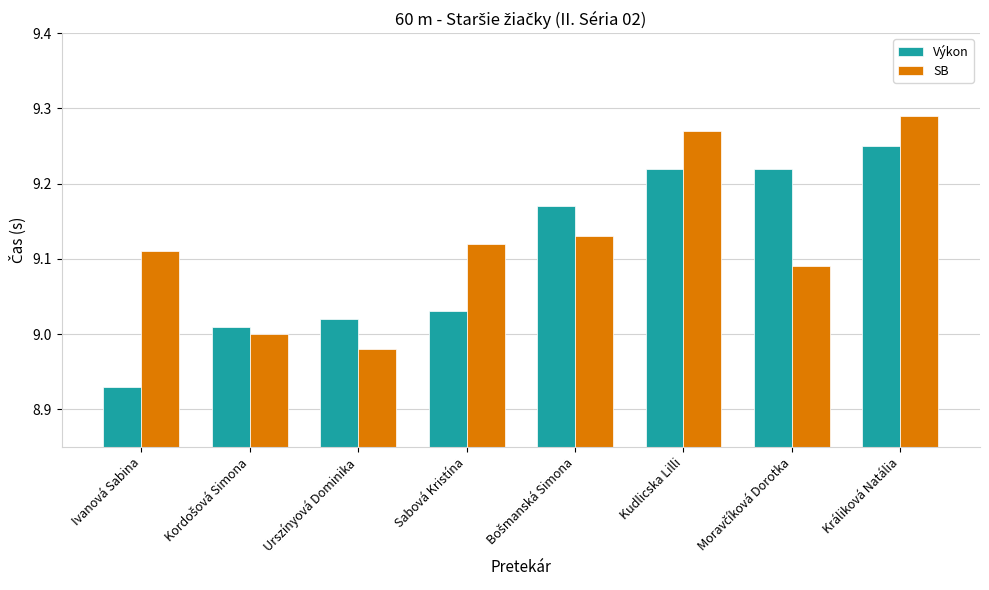

Which category has the lowest value in the SB series?

Urszínyová Dominika